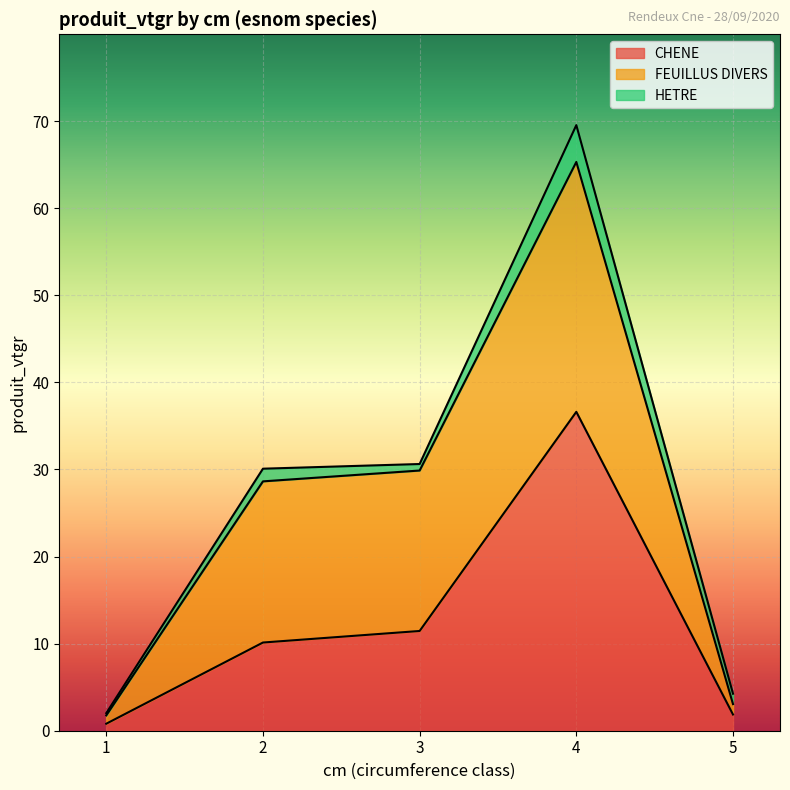

How many values in the HETRE series exceed 1?

3